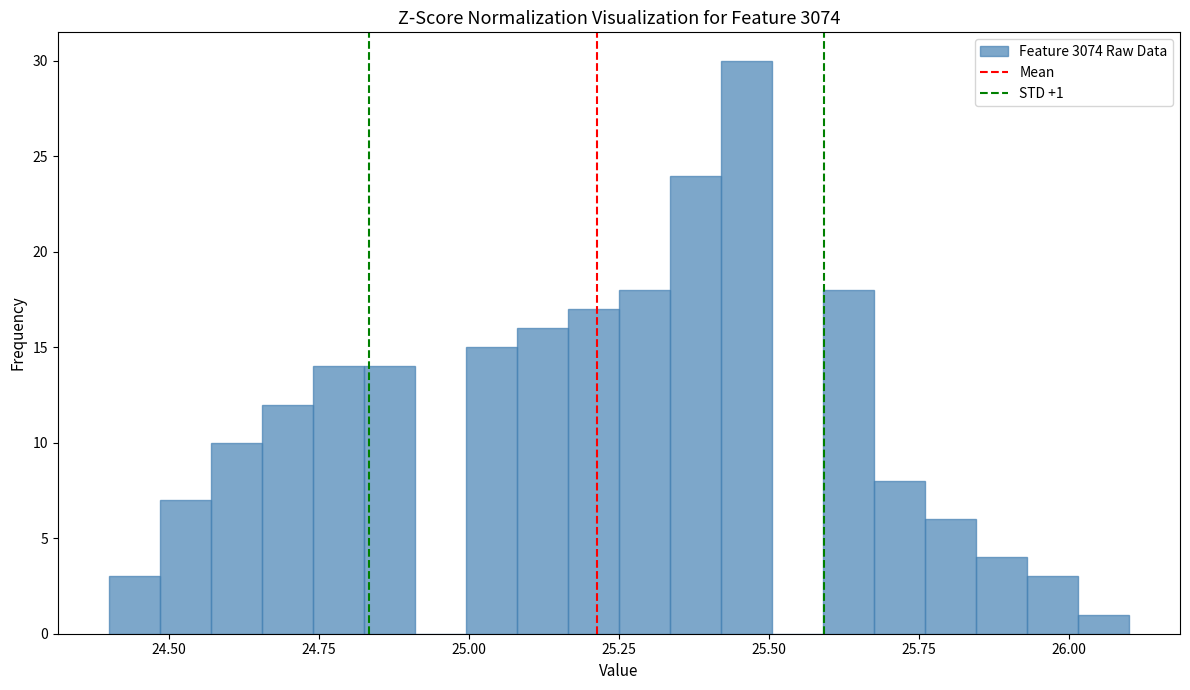

Read against the x-axis, roughly where is the centre of the tallest bar?

25.45